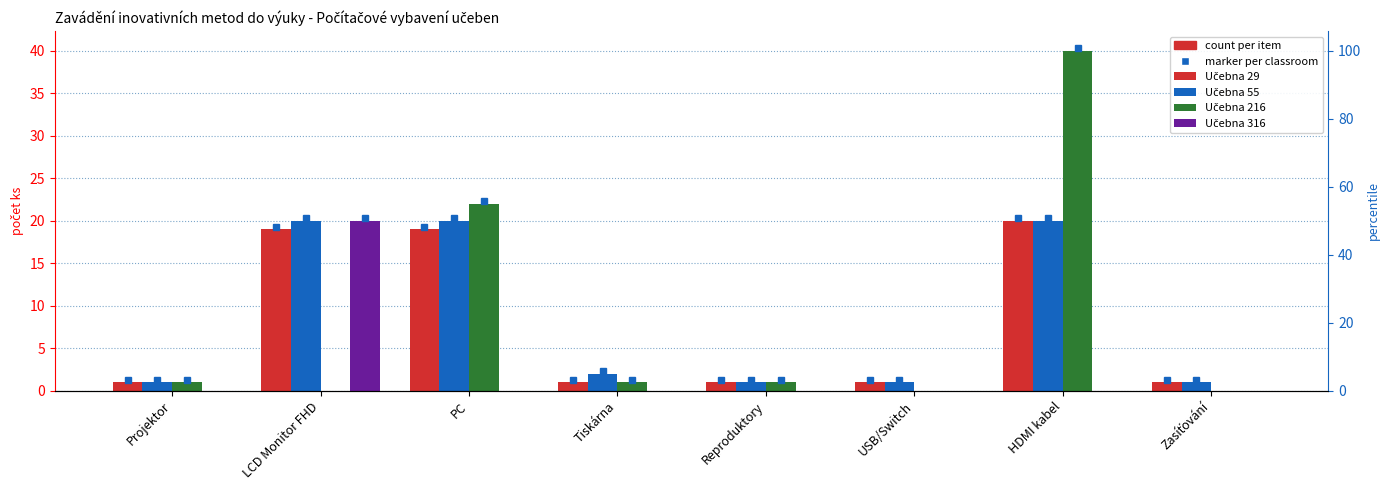

What is the value of the Učebna 29 bar at the 3rd from the left?

19